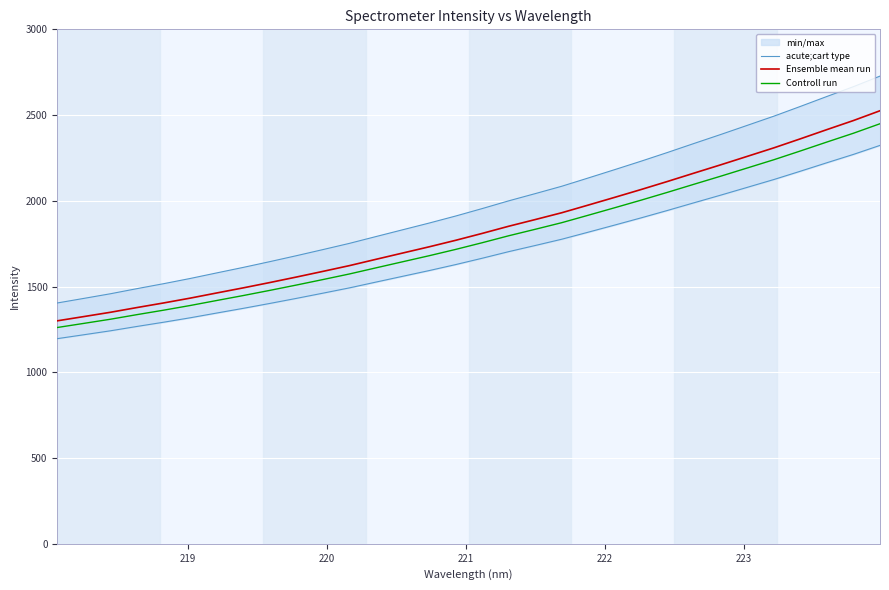

How many values in the acute;cart type series exceed 1954?

16